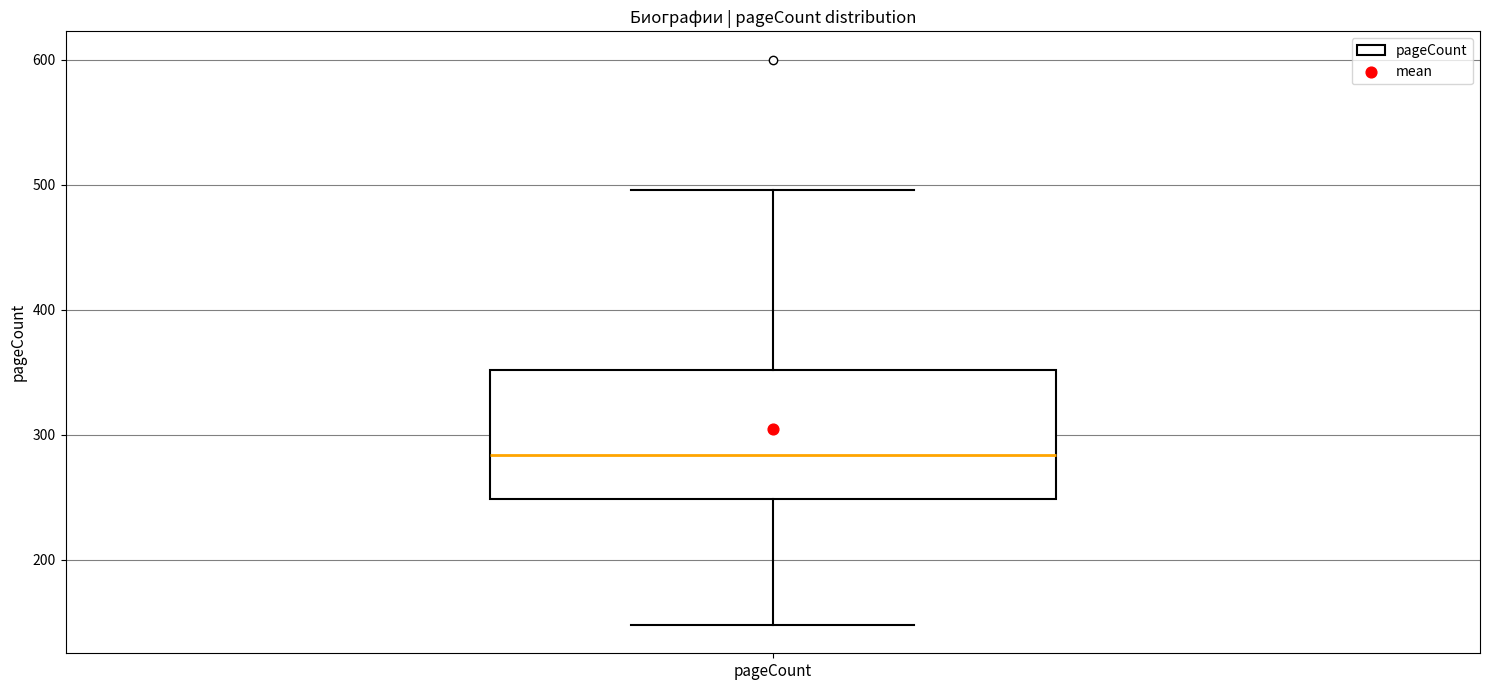

Read this box plot against the y-axis: the position of the median line, the range covered by the box, and the ends of both whiskers. The values are not printed on the chart, so give them approximately, as read against the axis.

median 280, box 250 to 350, whiskers 150 to 500